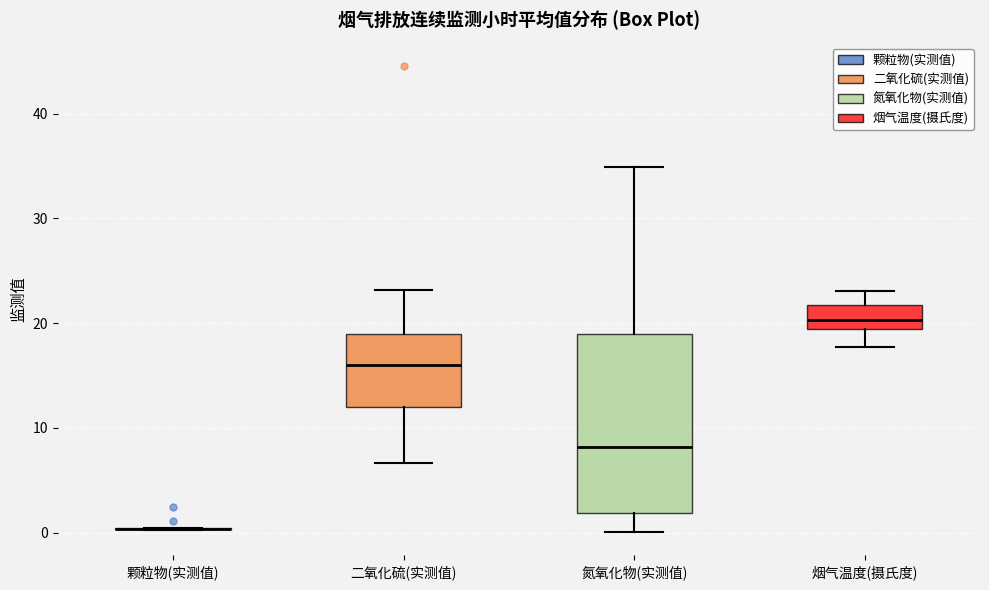

Comparing the boxes themselves (not the whiskers), which one is the tallest?

氮氧化物(实测值)